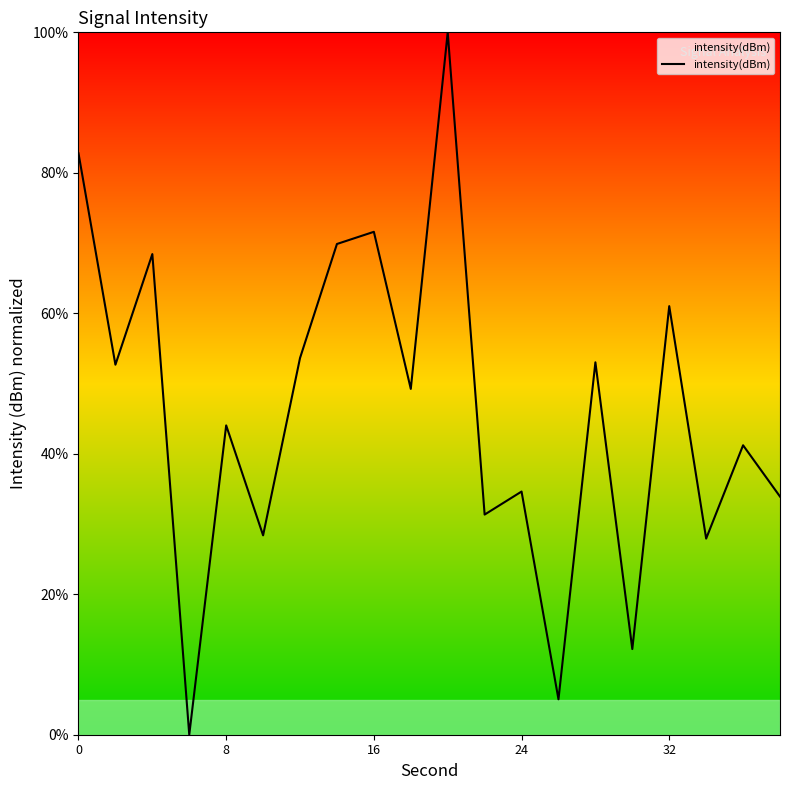

What is the greatest value displayed?

100.0